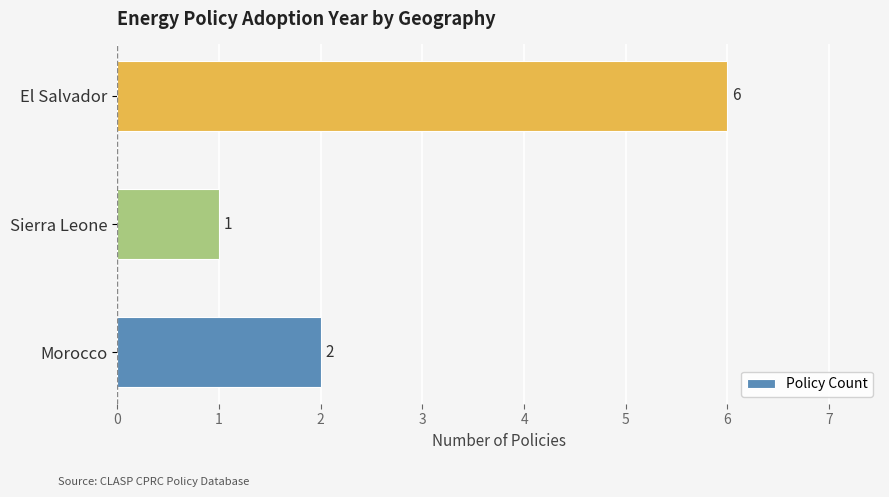

Is it true that the value at El Salvador is 9?

False